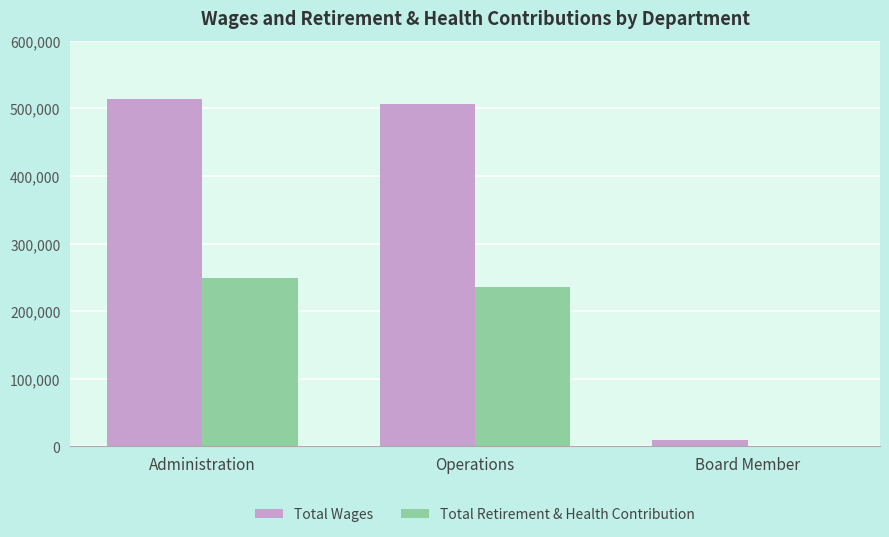

True or false: Total Retirement & Health Contribution has a value of 235425 at Operations.

True